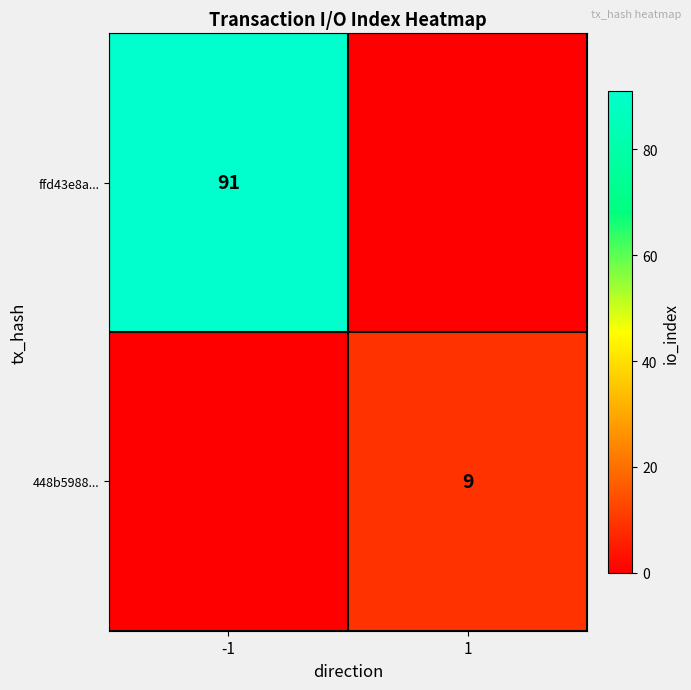

Is it true that ffd43e8a... equals 91 at -1?

True